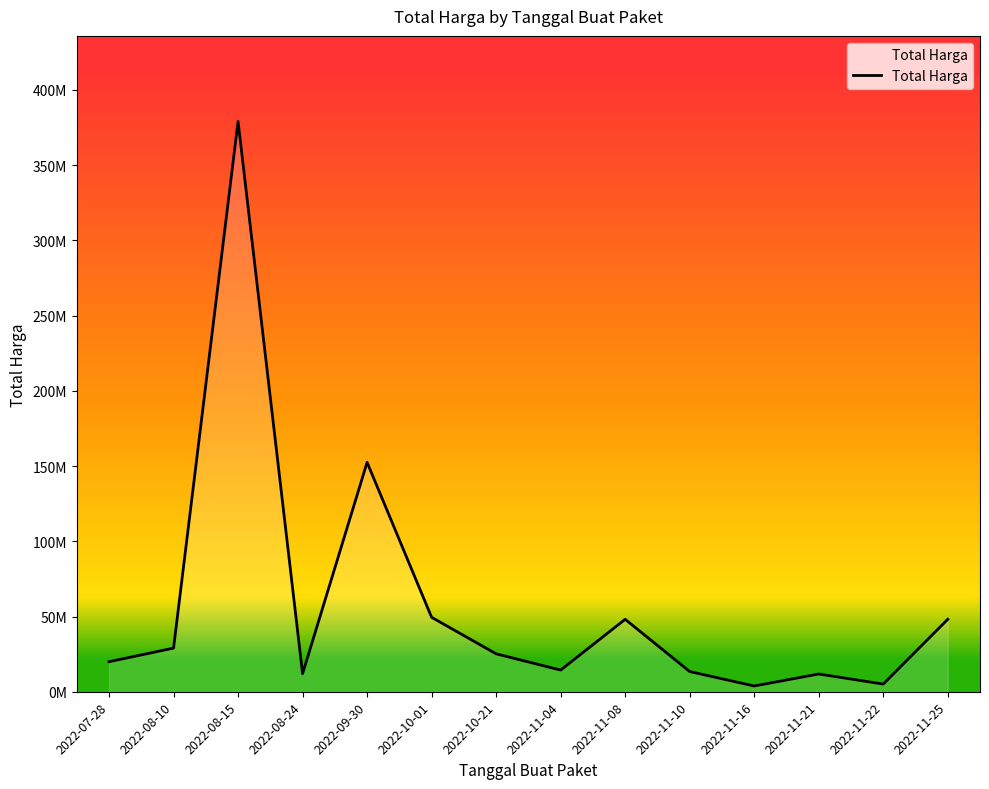

Rank the categories by value from lowest to highest.

2022-11-16, 2022-11-22, 2022-11-21, 2022-08-24, 2022-11-10, 2022-11-04, 2022-07-28, 2022-10-21, 2022-08-10, 2022-11-08, 2022-11-25, 2022-10-01, 2022-09-30, 2022-08-15